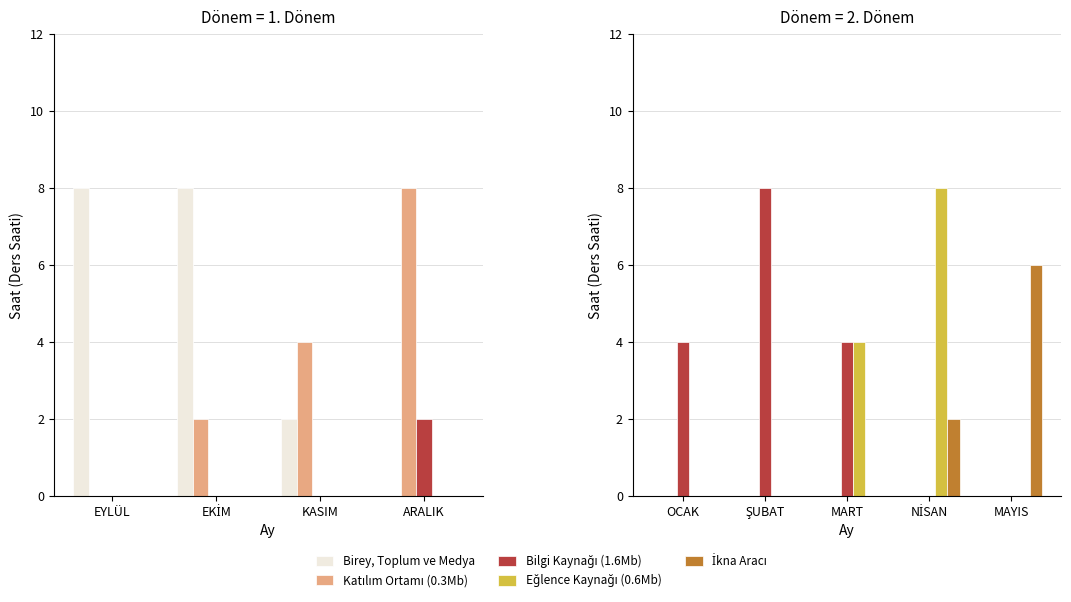

How many groups of bars are there?

5